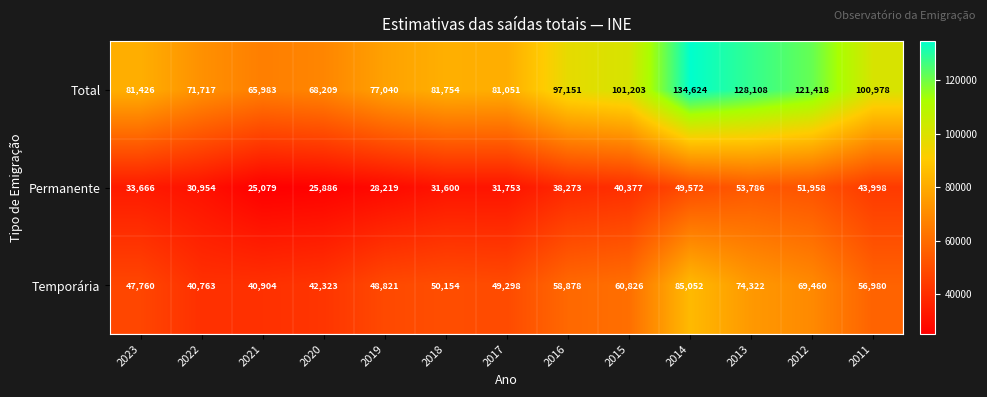

At which label is Temporária closest to 62907?

2015